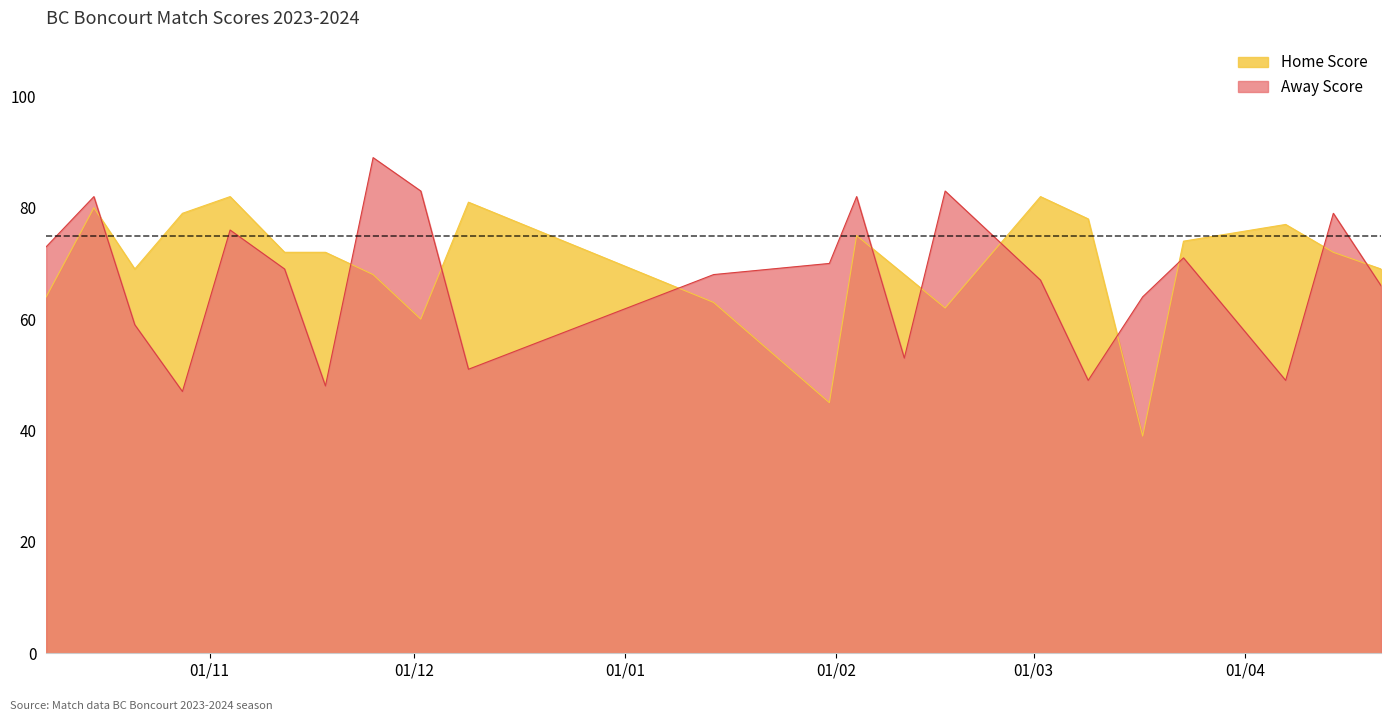

What position from the right is 09.03.2024?

6